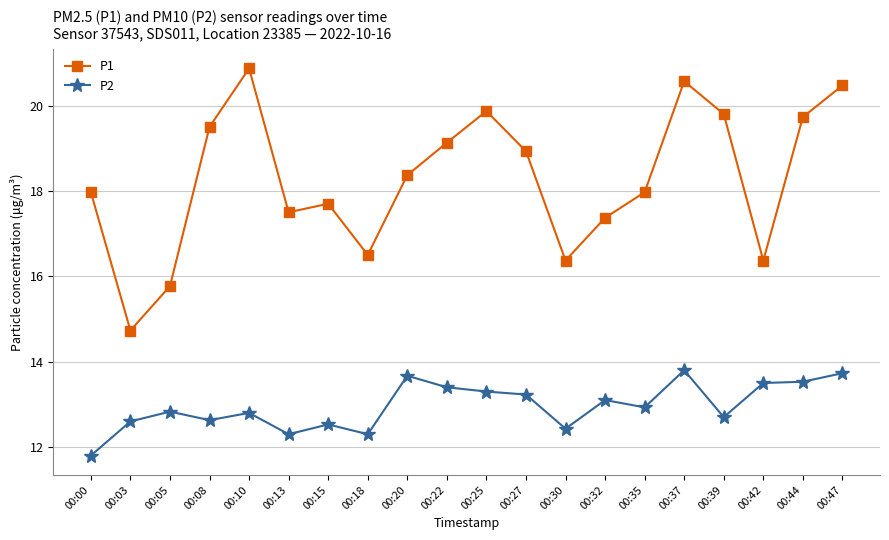

What is the difference between the P1 values at 00:25 and 00:27?

0.9